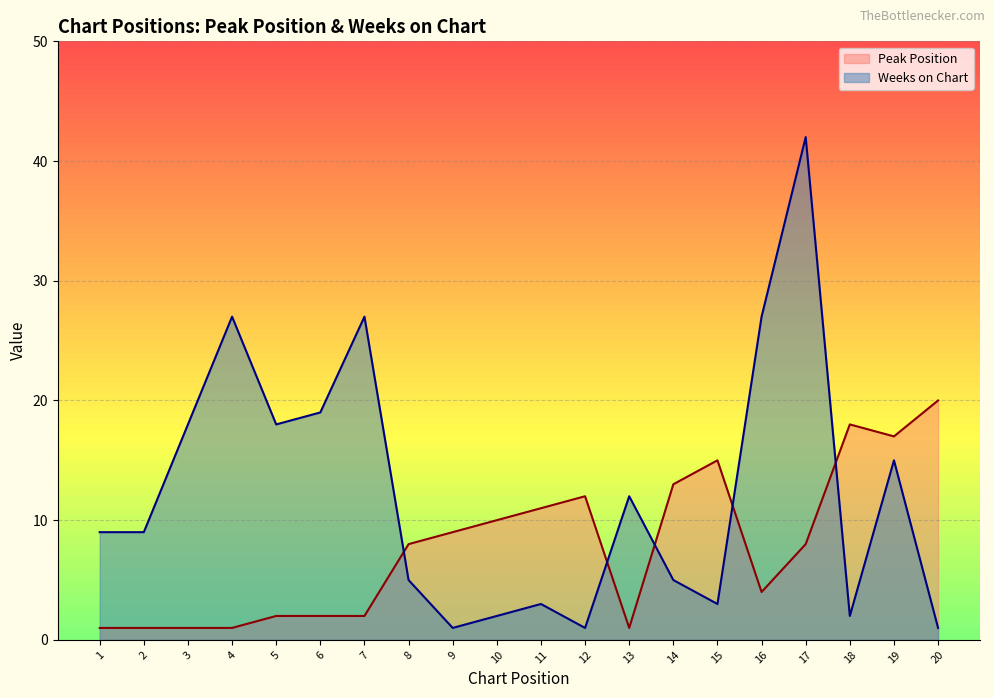

After their last crossing, which series has the higher values: Peak Position or Weeks on Chart?

Peak Position